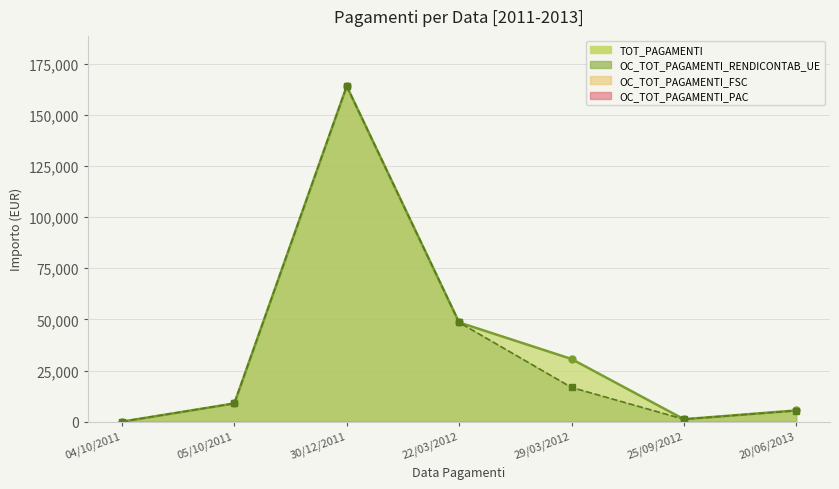

Between 05/10/2011 and 22/03/2012, which series saw the biggest shift?

TOT_PAGAMENTI